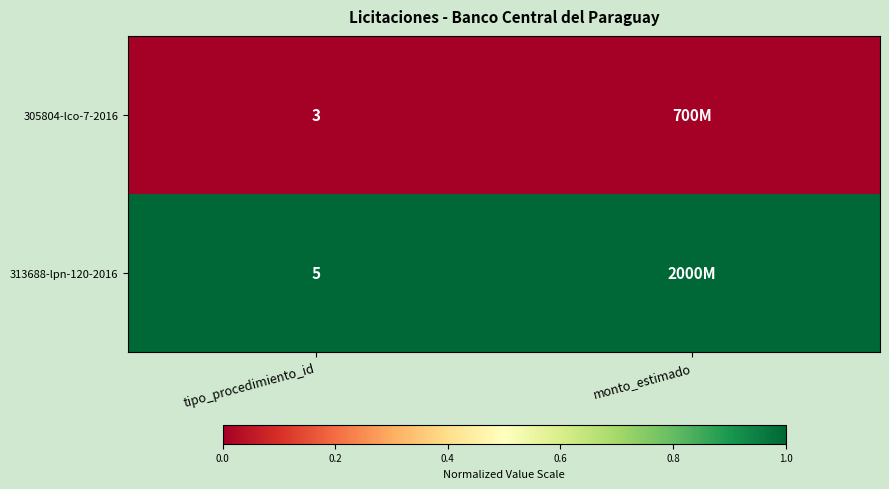

At which category is the sum across all series the highest?

tipo_procedimiento_id